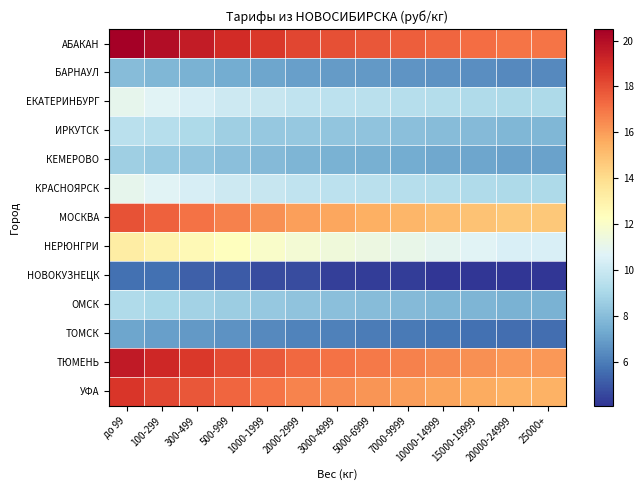

Which series has the largest total across all categories?

АБАКАН